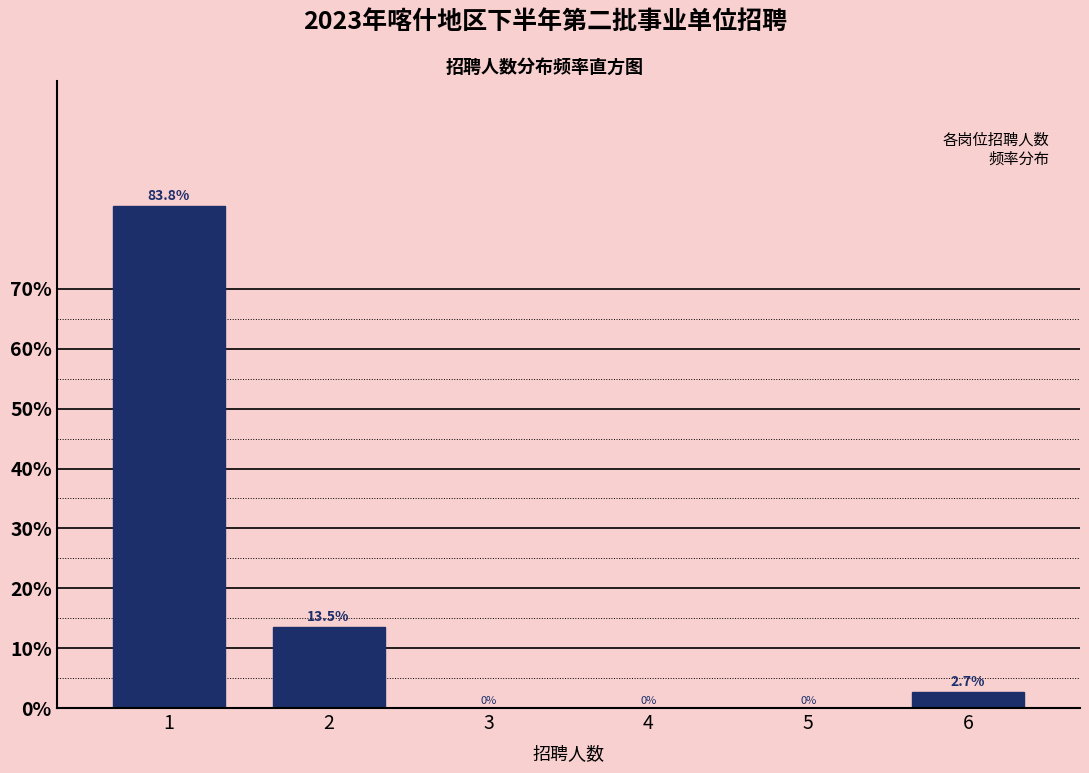

Reading left to right, extract all data points from this chart.

1=83.8	2=13.5	3=0.0	4=0.0	5=0.0	6=2.7